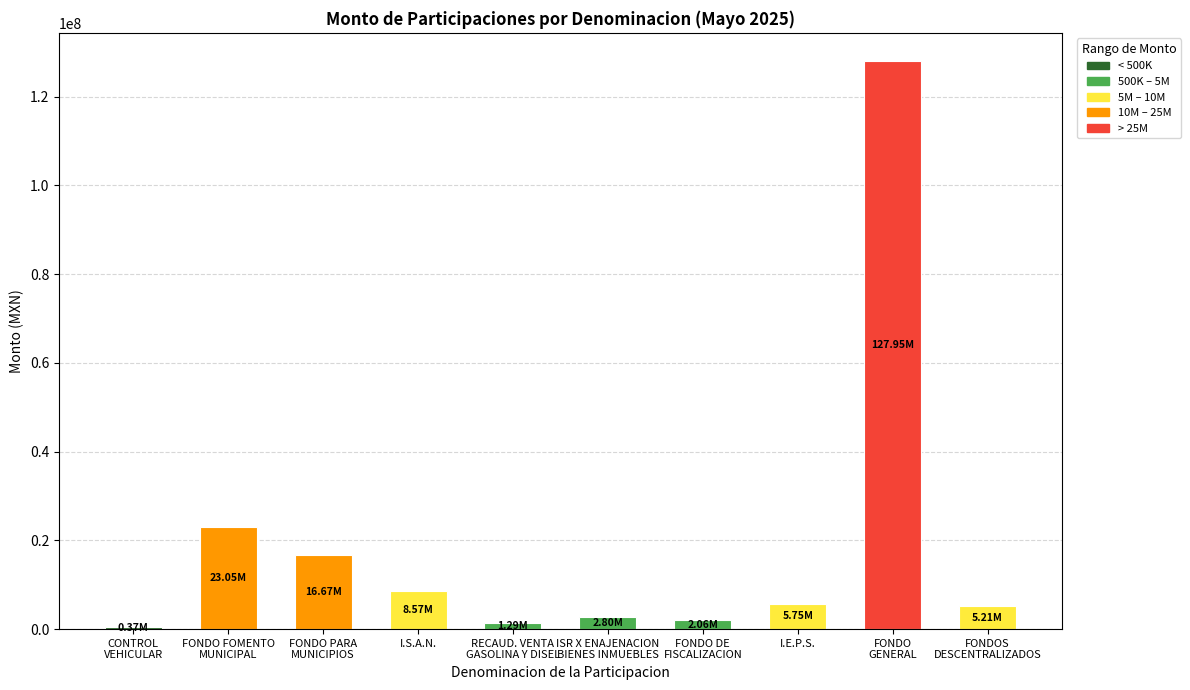

What is the sum of all values?

193717031.3